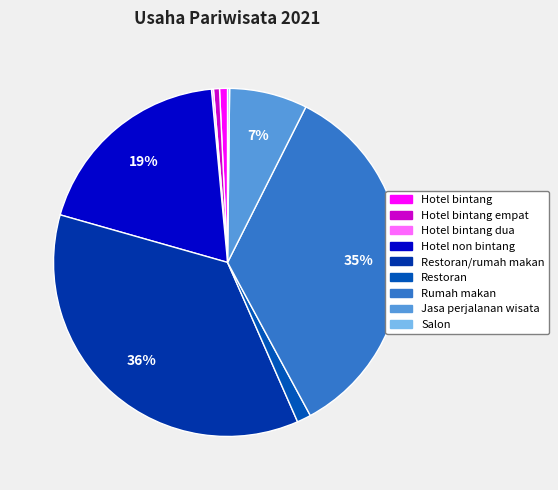

What is the largest slice in the pie chart?

Restoran/rumah makan